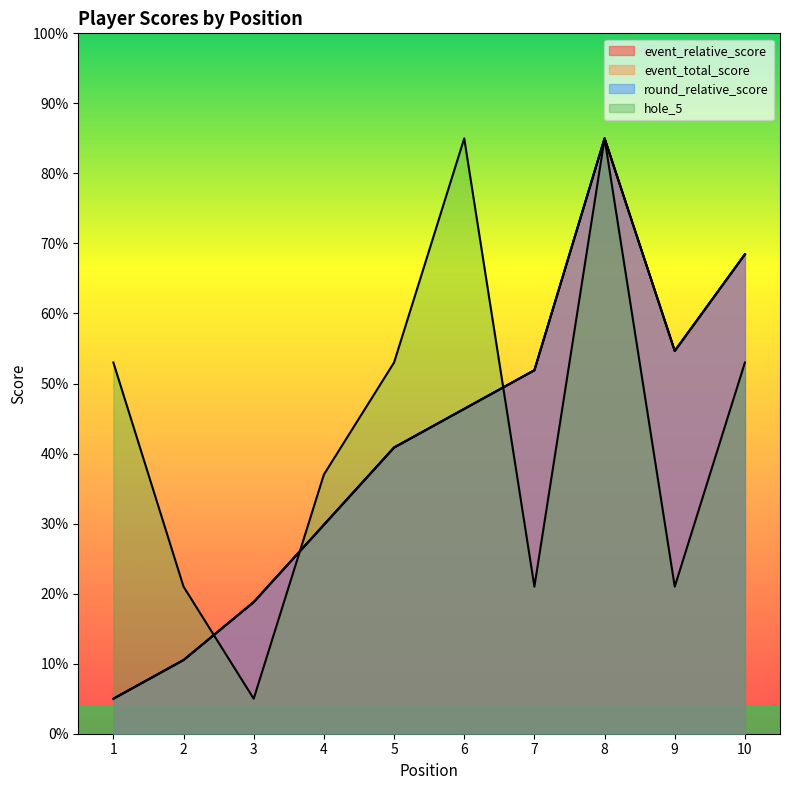

What is the difference between the highest and lowest values at 3?

13.8